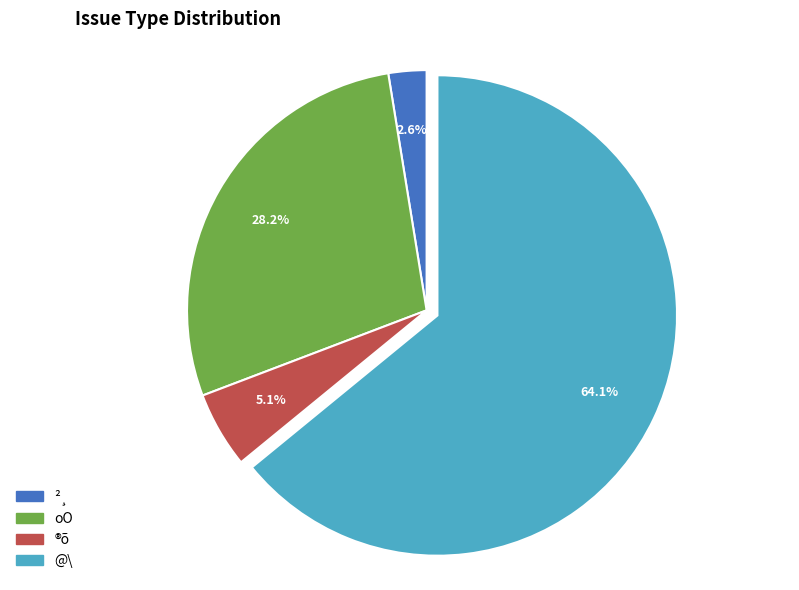

Which slice represents more than half of the pie?

@\